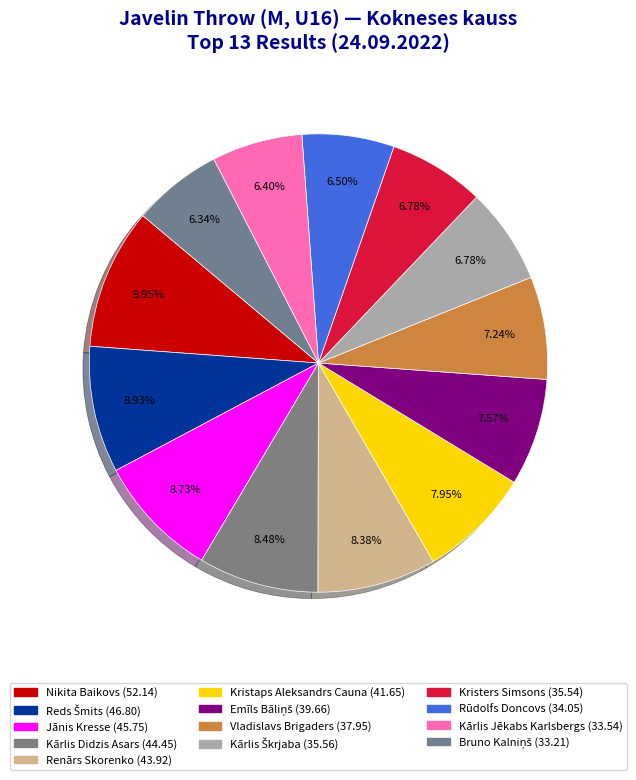

Combined, do Kristaps Aleksandrs Cauna and Renārs Skorenko account for over 50%?

No